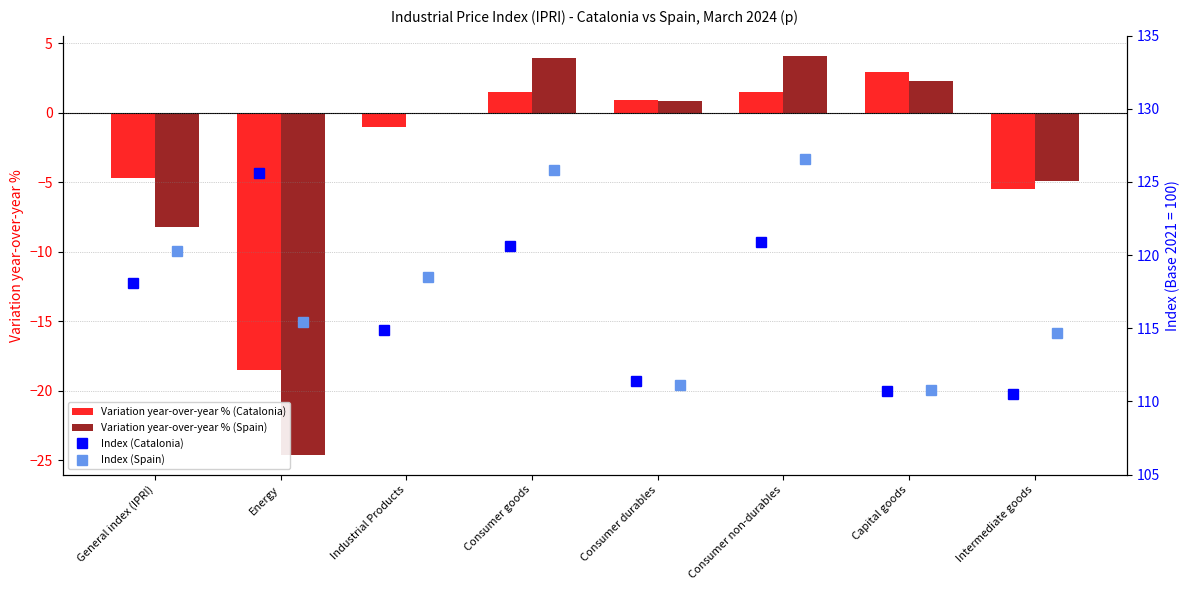

What is the average value of the Variation year-over-year % (Spain) series?

-3.3